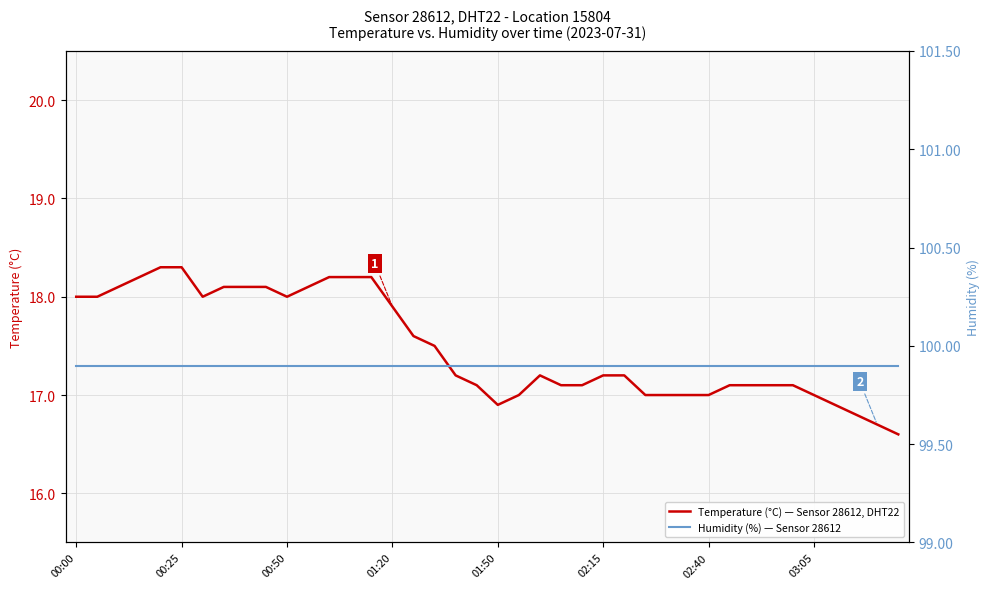

Reading left to right, what are all the values shown in this chart?

temperature: 18.0	18.0	18.1	18.2	18.3	18.3	18.0	18.1	18.1	18.1	18.0	18.1	18.2	18.2	18.2	17.9	17.6	17.5	17.2	17.1	16.9	17.0	17.2	17.1	17.1	17.2	17.2	17.0	17.0	17.0	17.0	17.1	17.1	17.1	17.1	17.0	16.9	16.8	16.7	16.6
humidity: 99.9	99.9	99.9	99.9	99.9	99.9	99.9	99.9	99.9	99.9	99.9	99.9	99.9	99.9	99.9	99.9	99.9	99.9	99.9	99.9	99.9	99.9	99.9	99.9	99.9	99.9	99.9	99.9	99.9	99.9	99.9	99.9	99.9	99.9	99.9	99.9	99.9	99.9	99.9	99.9